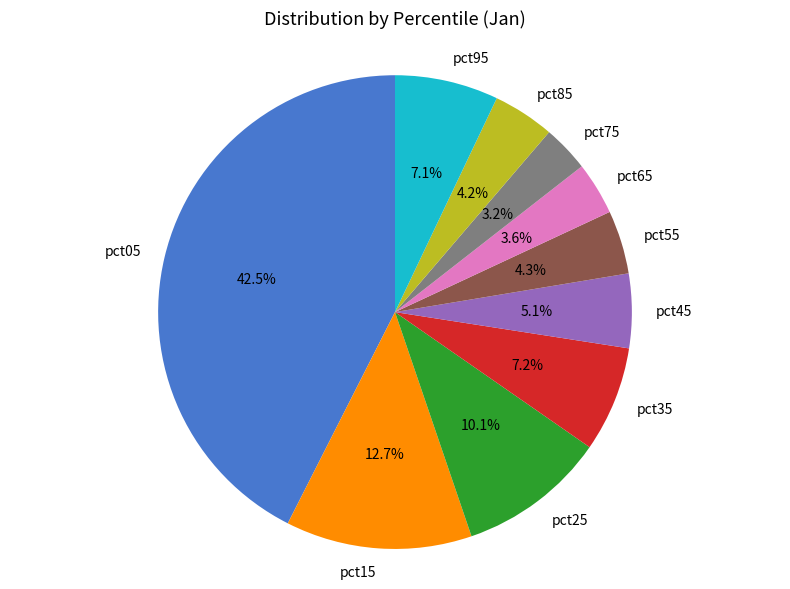

To the nearest percent, what is the difference between the pct35 and pct25 slice percentages?

3%